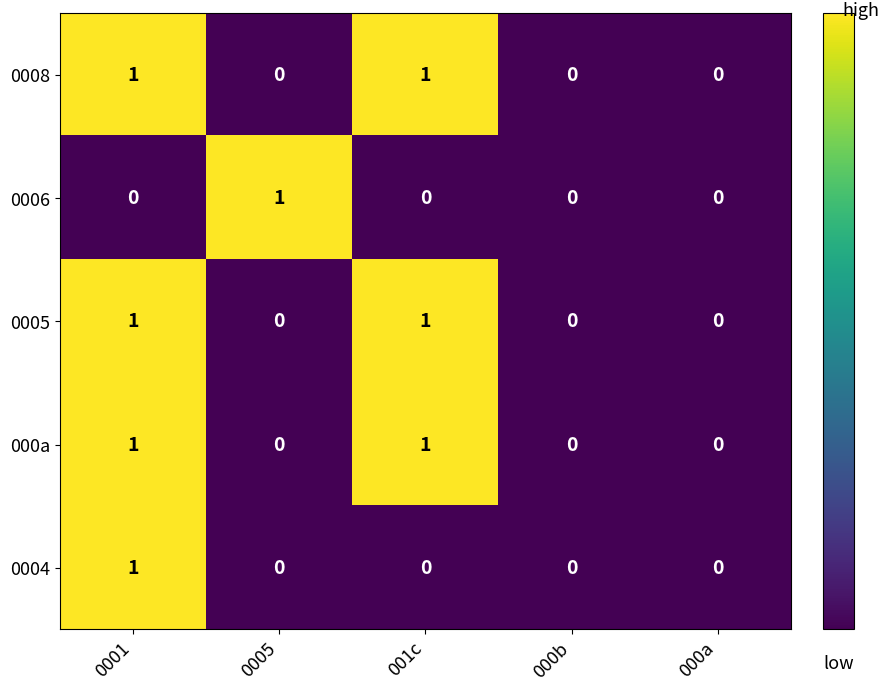

Which series changed the most between 0005 and 000a?

0006